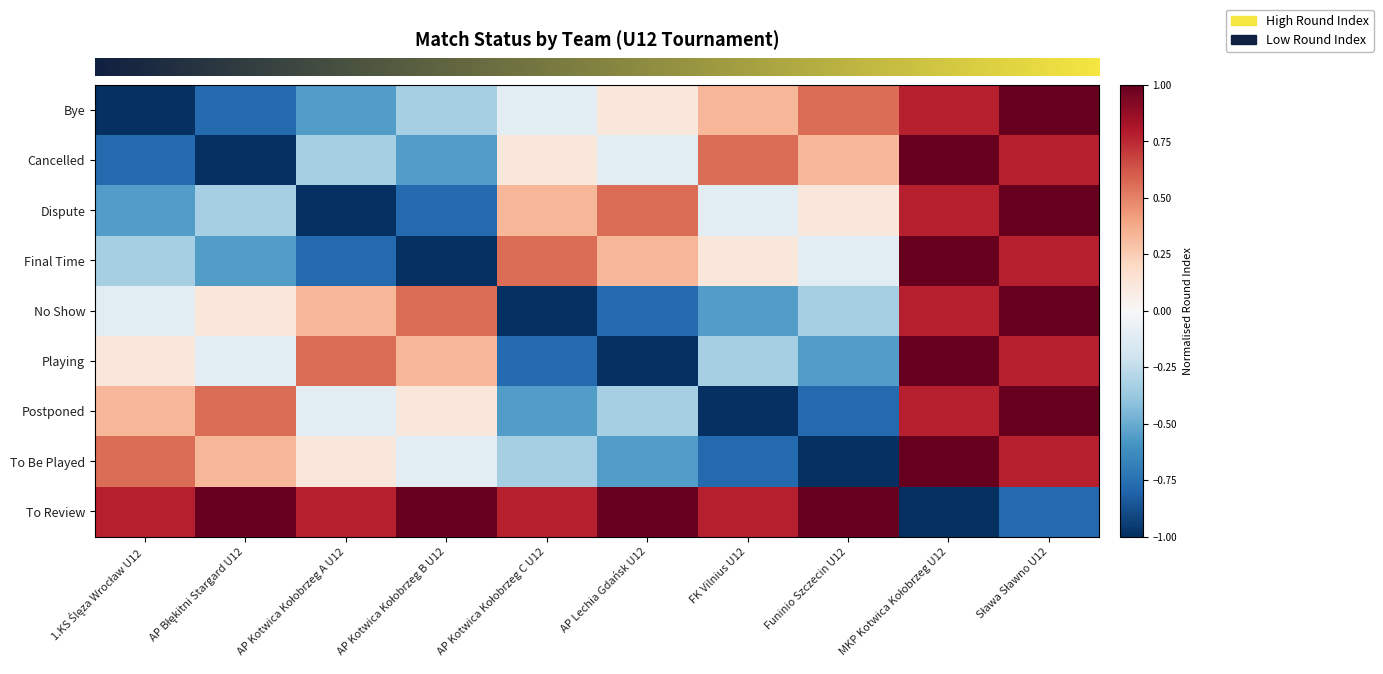

How many distinct data groups are displayed?

9